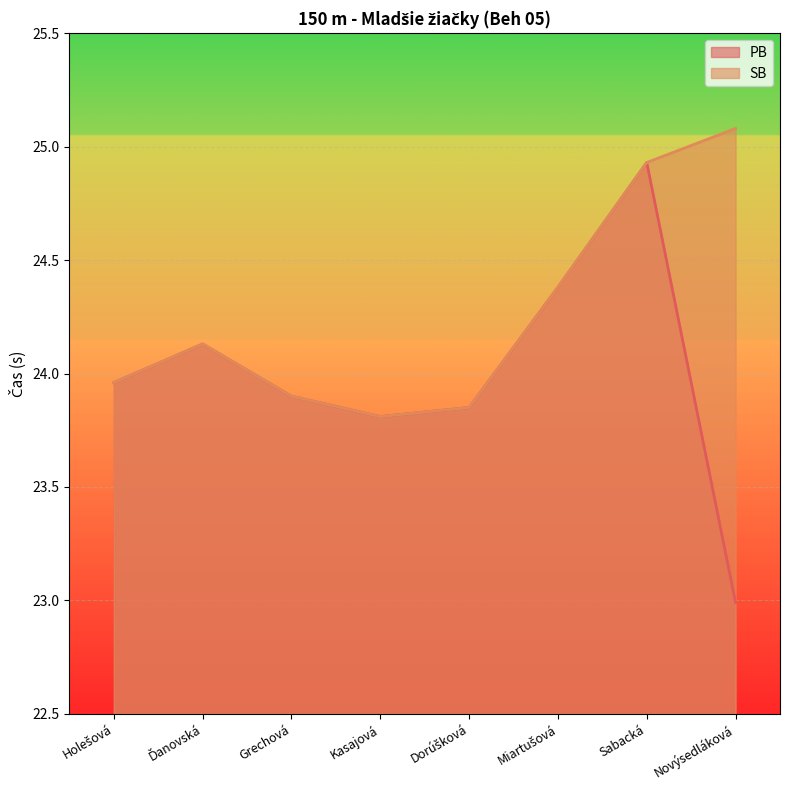

What is the sum of all SB values?

194.0